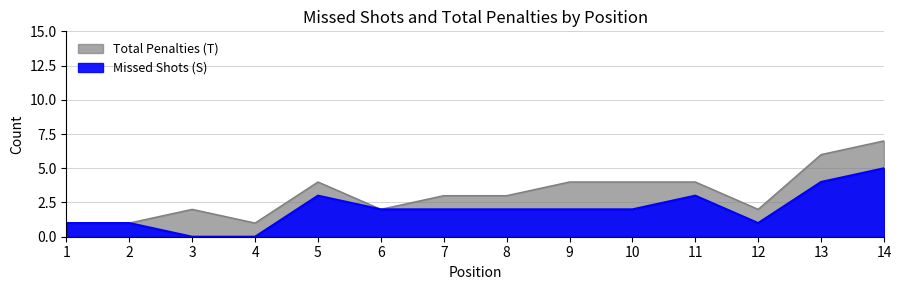

How many Total Penalties (T) values are between 2 and 4?

9